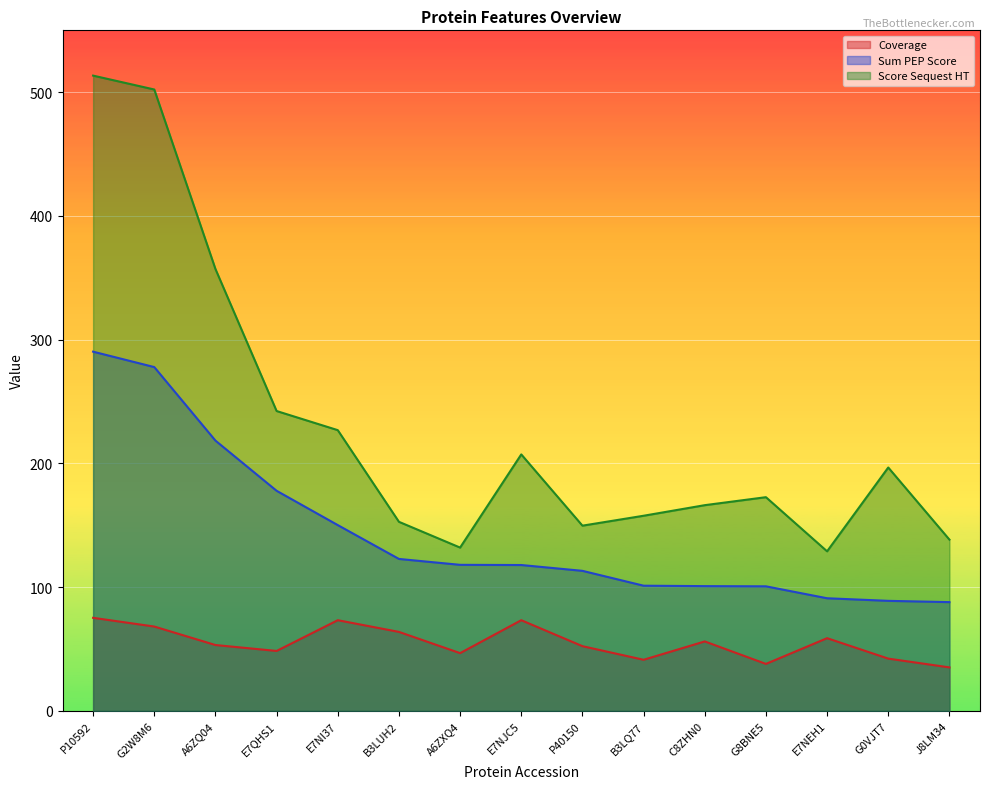

List the series in order of their peak value, lowest first.

Coverage, Sum PEP Score, Score Sequest HT